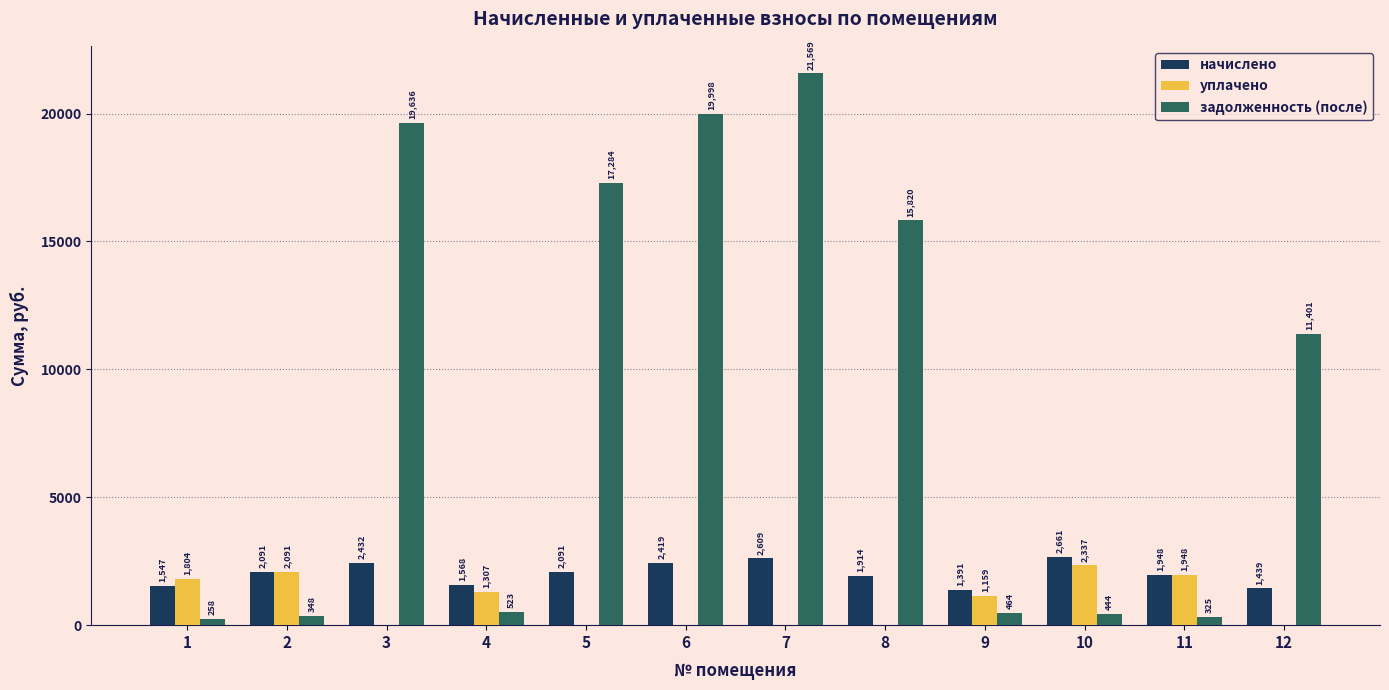

Which series changed the most between 7 and 12?

задолженность (после)